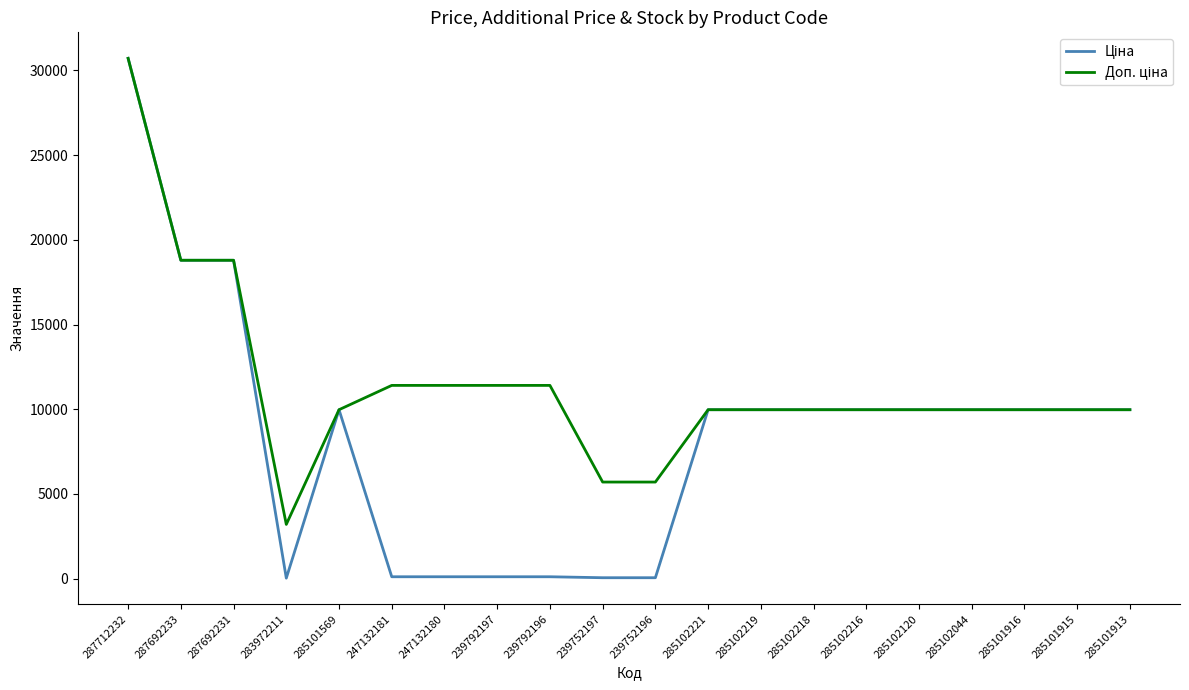

At which category is the sum across all series the highest?

287712232